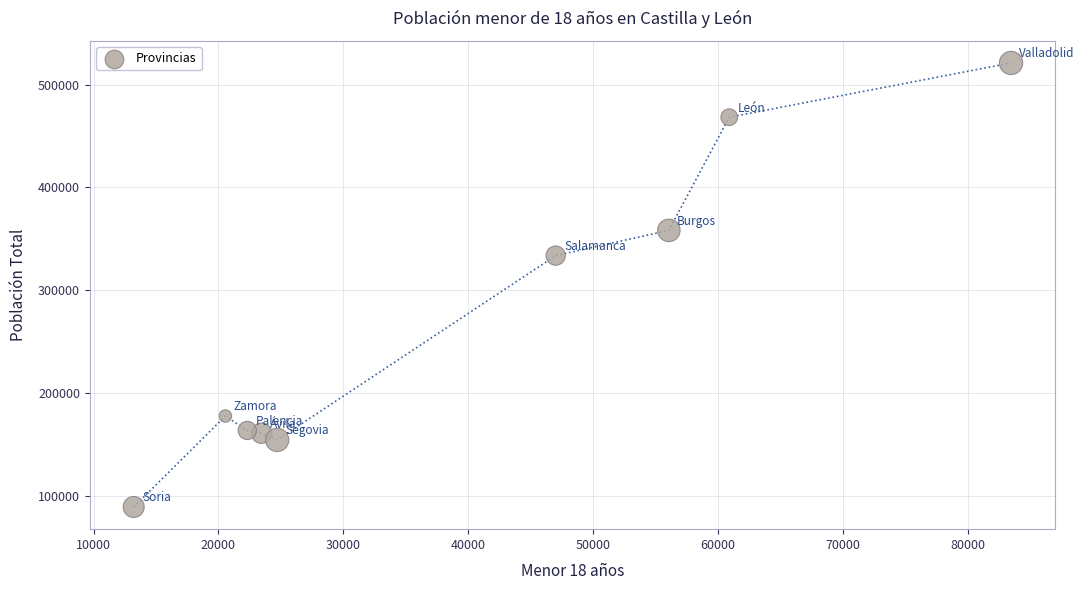

What is the range of X values (max minus min)?

70265